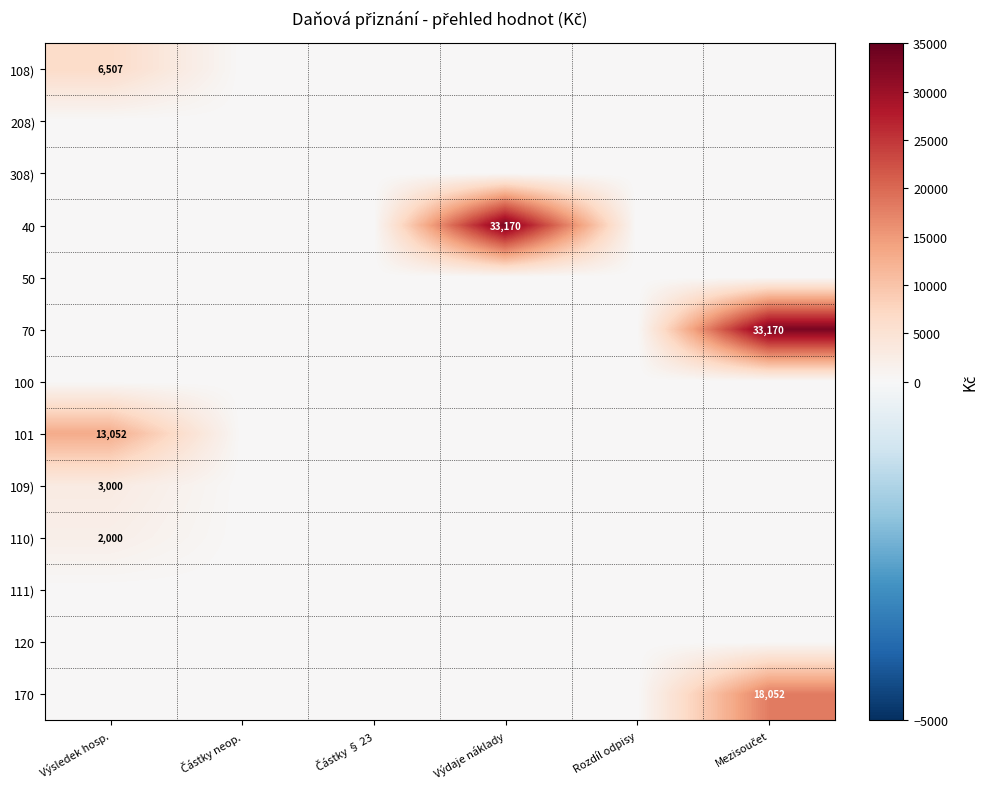

What is the average value of the 109) series?

500